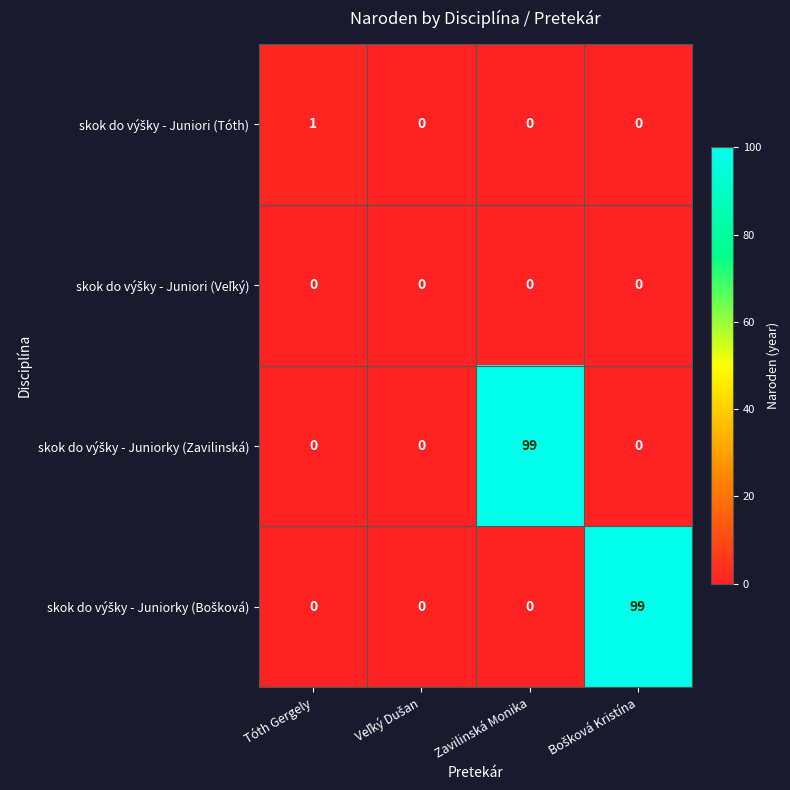

What is the maximum value shown in the chart?

99